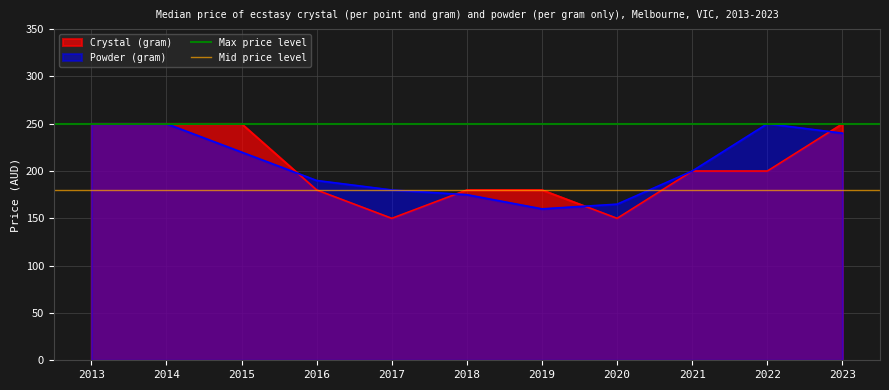

What is the highest value of the Crystal (gram) series?

250